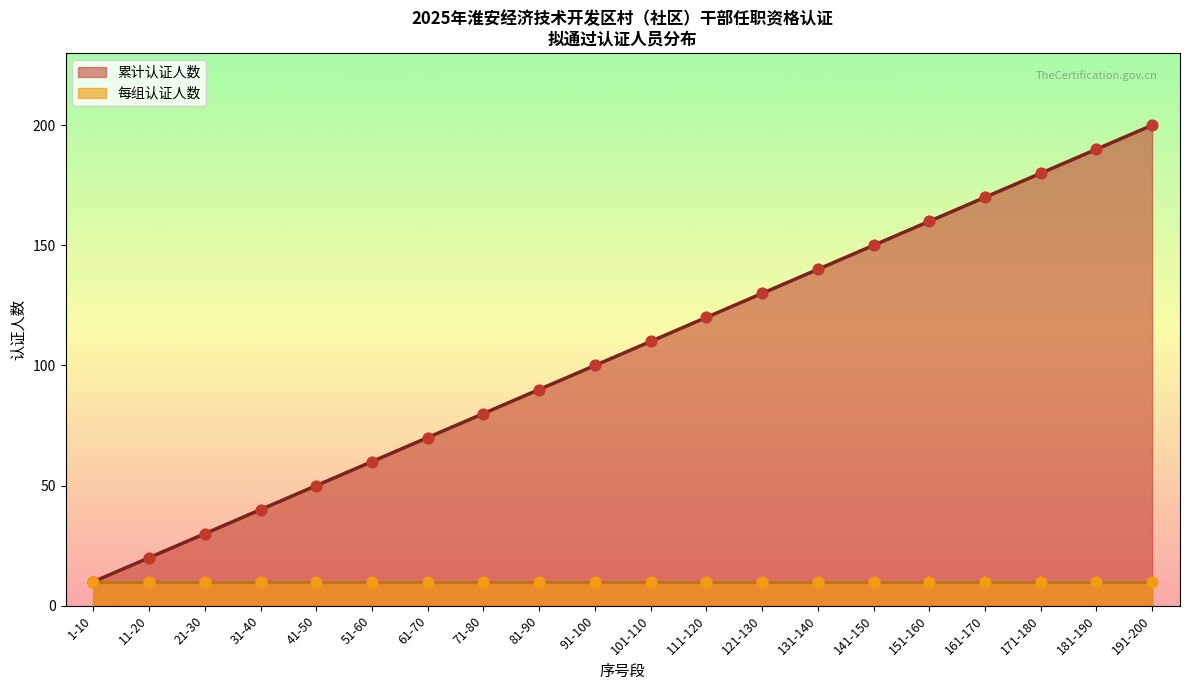

Approximately how many times larger is the value at 111-120 compared to 91-100?

1.2